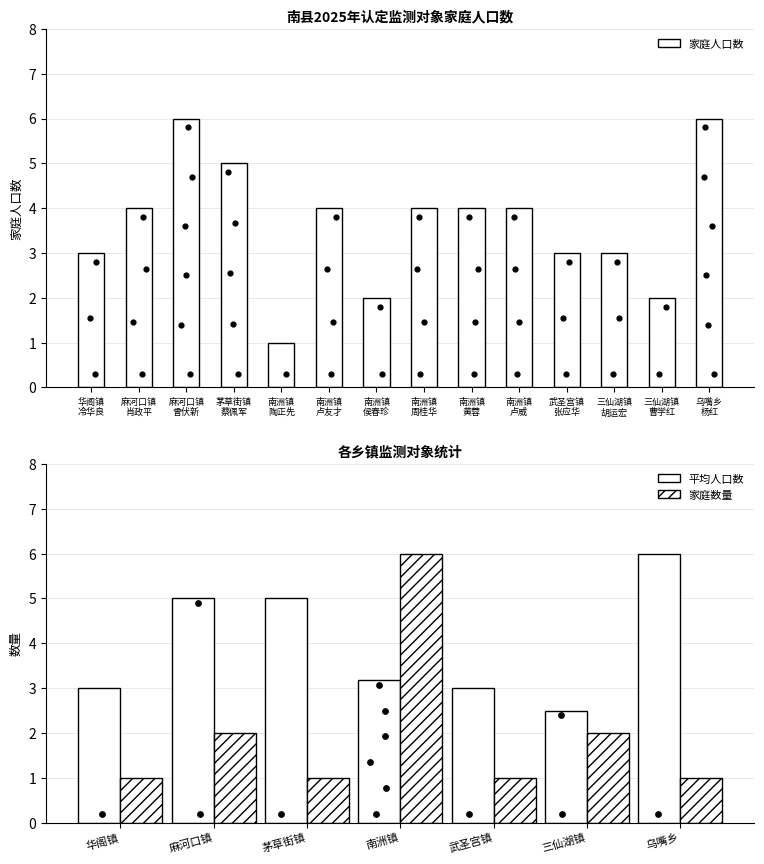

Which has a higher value, 麻河口镇
肖政平 or 南洲镇
卢友才?

麻河口镇
肖政平